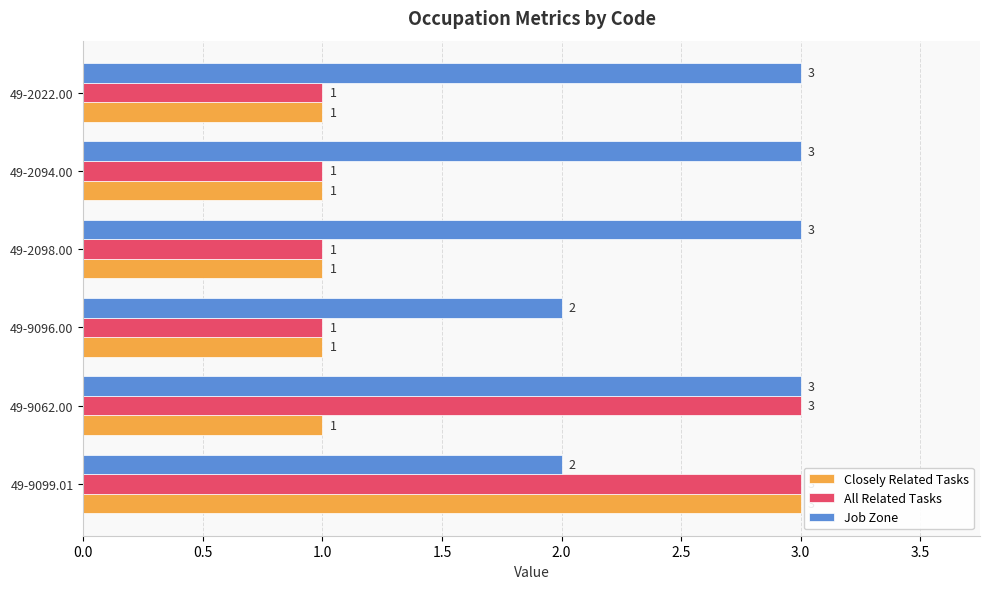

Count the number of categories in the chart.

6